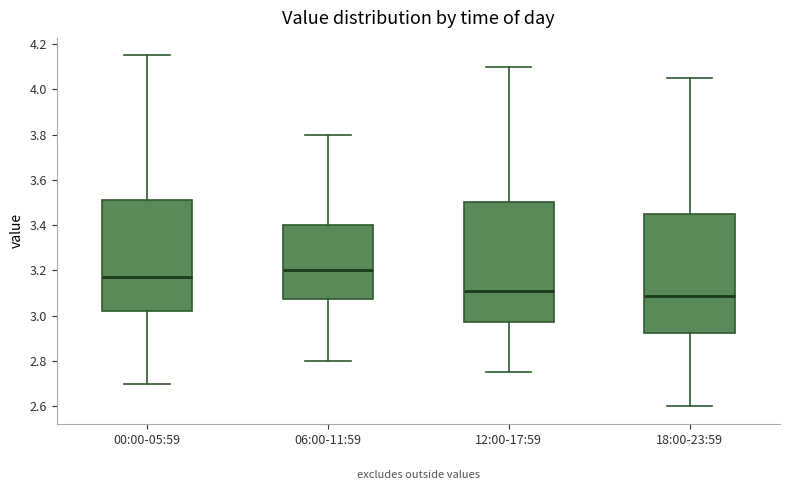

Reading left to right, transcribe this box plot: for each box, give where its median line is, the range the box spans, and where its two whiskers end, as read against the y-axis. The values are not printed on the chart, so give them approximately, as read against the axis.

00:00-05:59: median 3.18, box 3.02 to 3.52, whiskers 2.70 to 4.16
06:00-11:59: median 3.20, box 3.08 to 3.40, whiskers 2.80 to 3.80
12:00-17:59: median 3.12, box 2.98 to 3.50, whiskers 2.76 to 4.10
18:00-23:59: median 3.08, box 2.92 to 3.46, whiskers 2.60 to 4.06